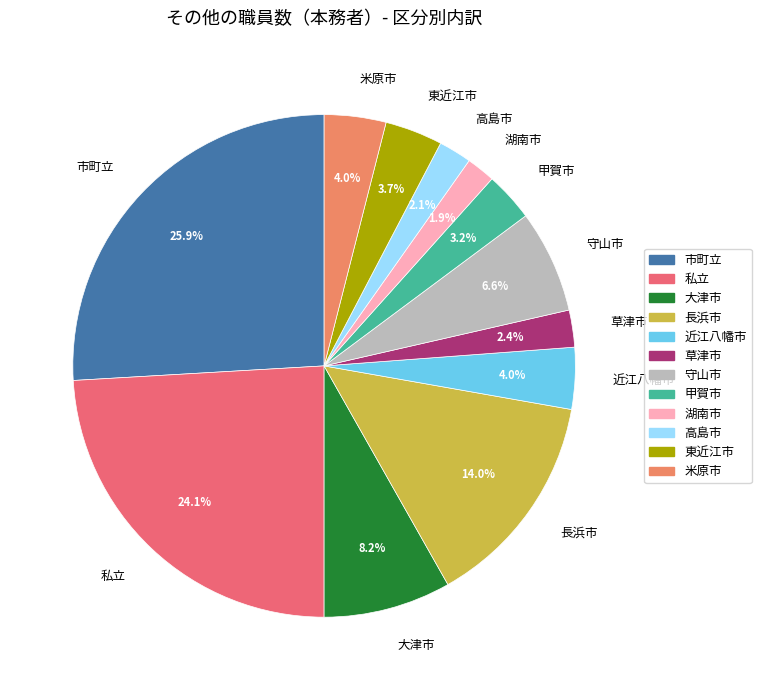

To the nearest percent, what percentage of the pie is 高島市?

2%